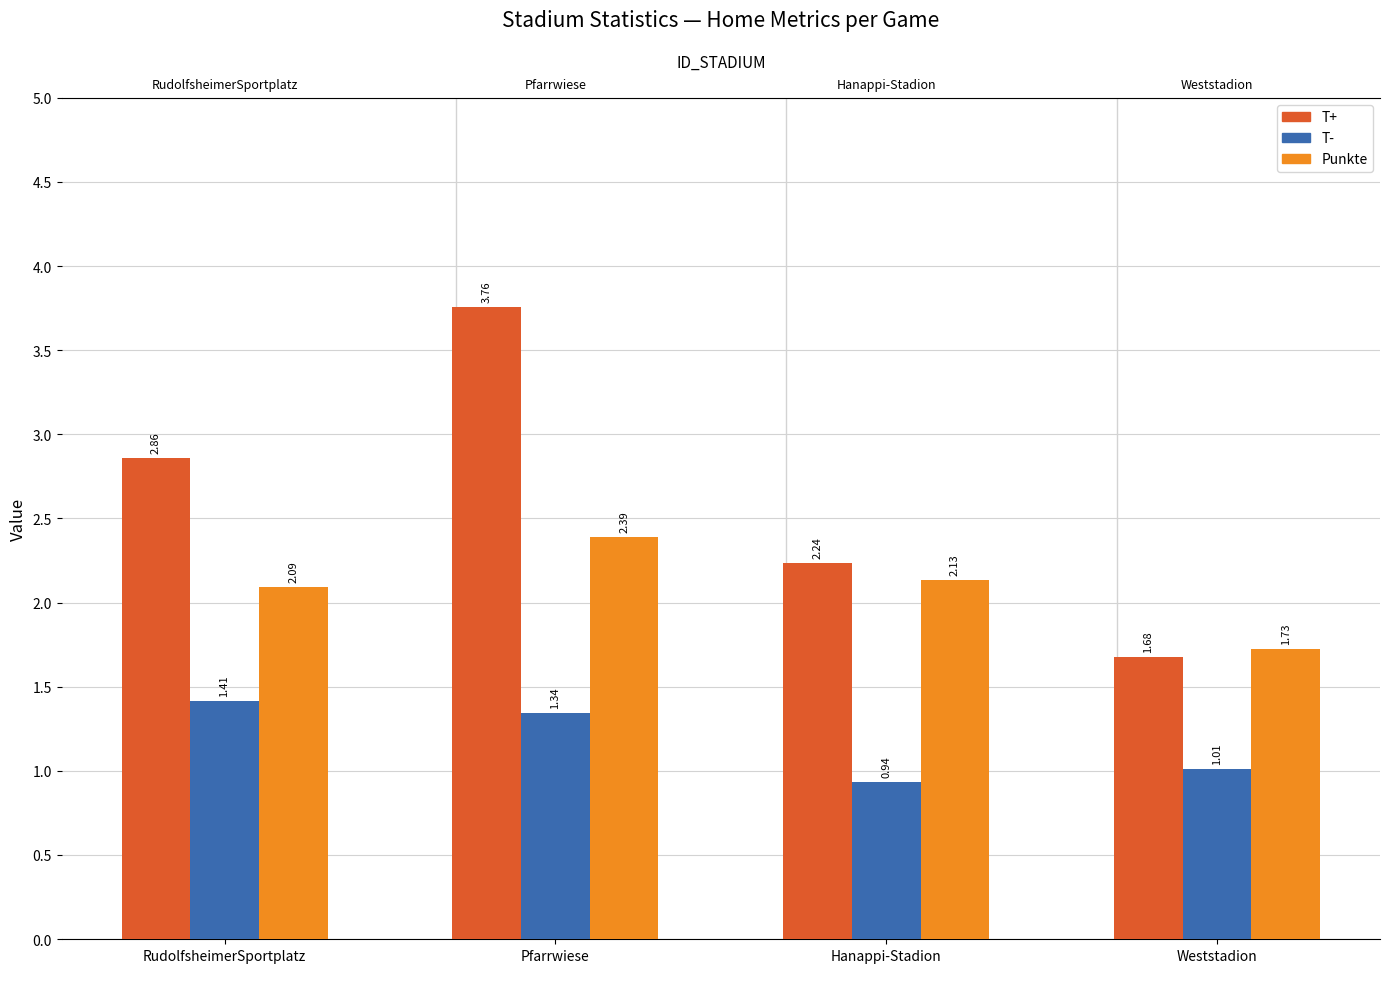

Which series has the largest total across all categories?

T+